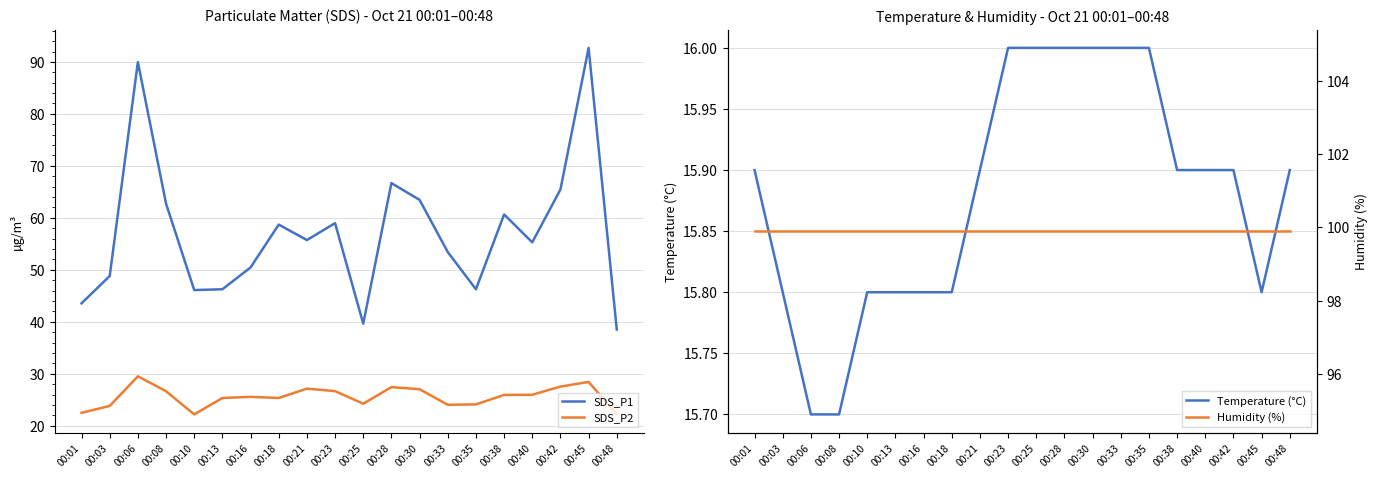

At which category is the sum across all series the highest?

00:45